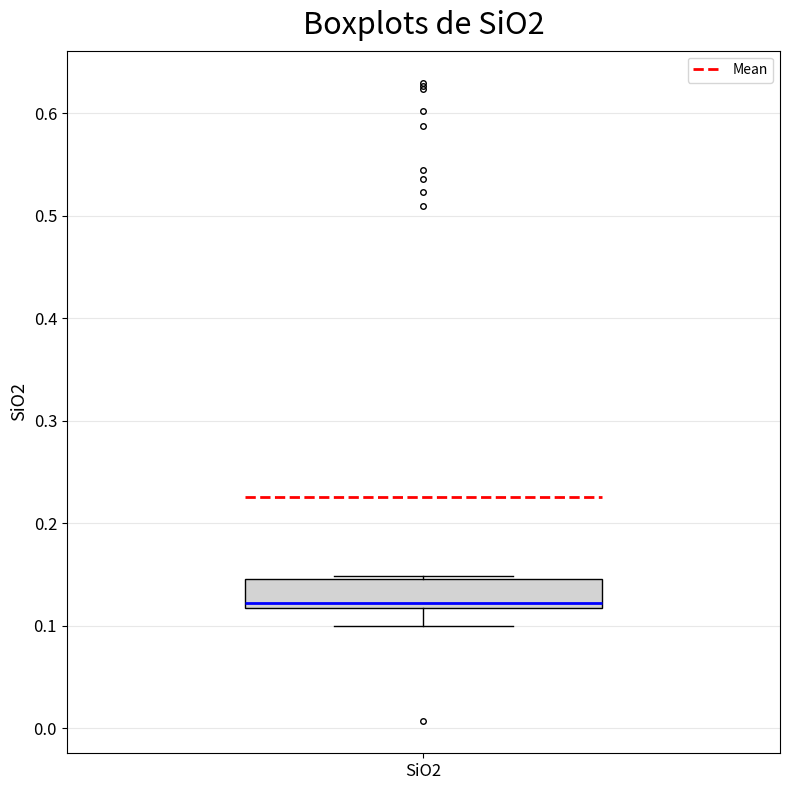

Transcribe this box plot: give where the median line is, the range the box spans, and where the two whiskers end, as read against the y-axis. The values are not printed on the chart, so give them approximately, as read against the axis.

median 0.12 (just above the box's lower edge), box 0.12 to 0.15, whiskers 0.10 to 0.15